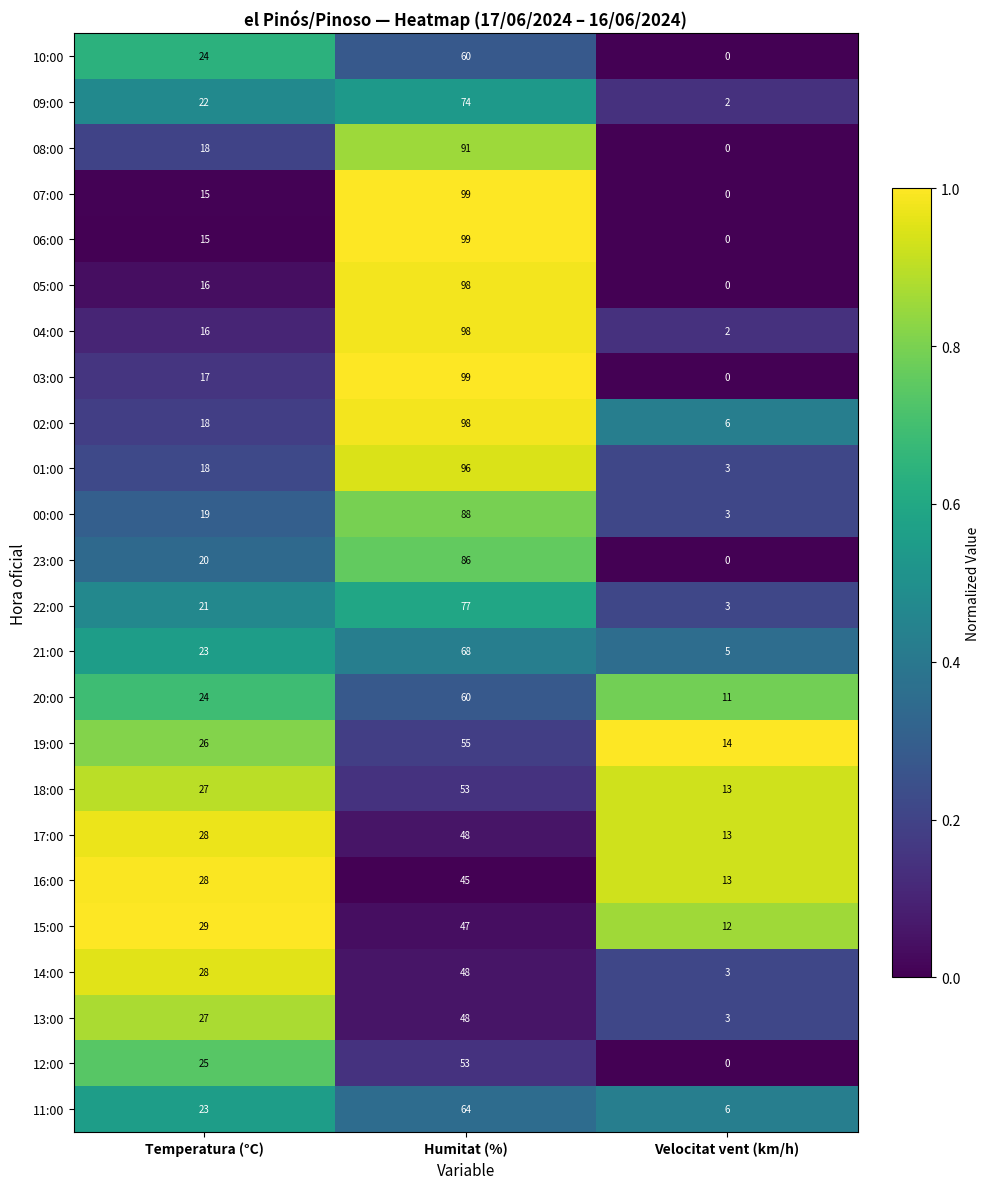

What is the greatest value displayed?

99